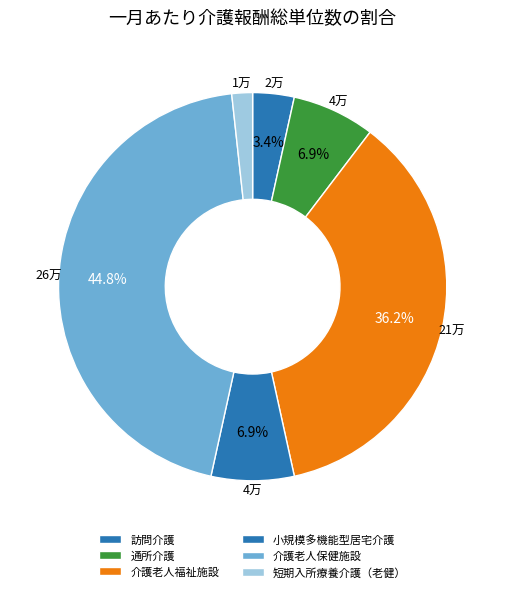

Count the number of slices in the pie.

6